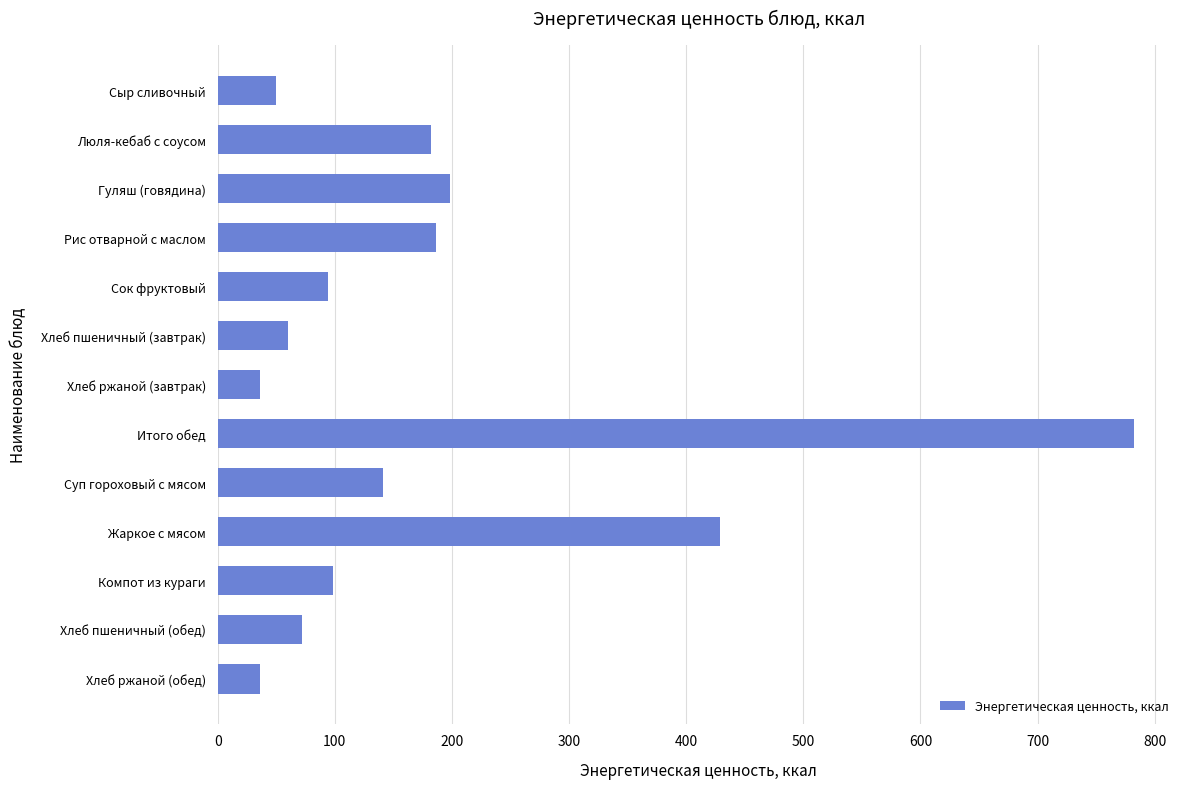

What is the label of the 13th bar from the bottom?

Сыр сливочный